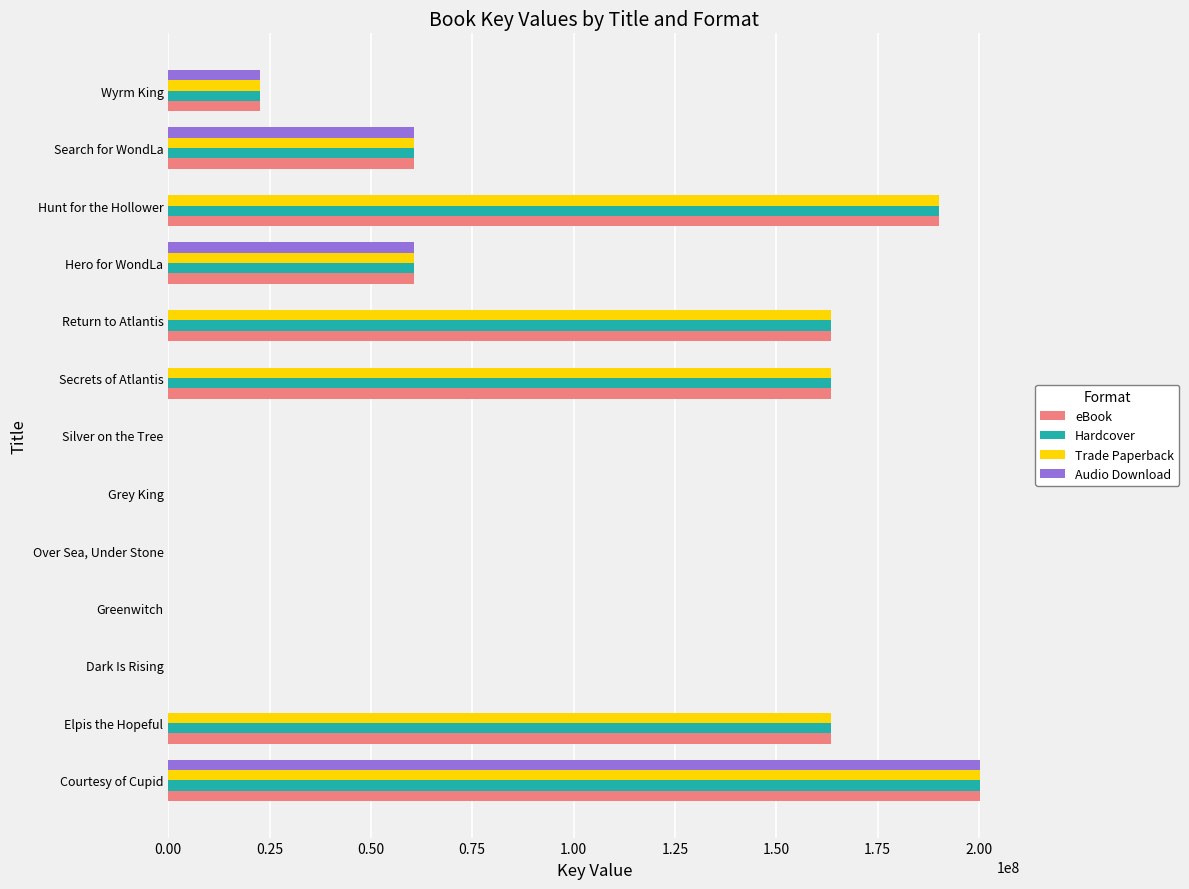

At which category is the sum across all series the highest?

Courtesy of Cupid